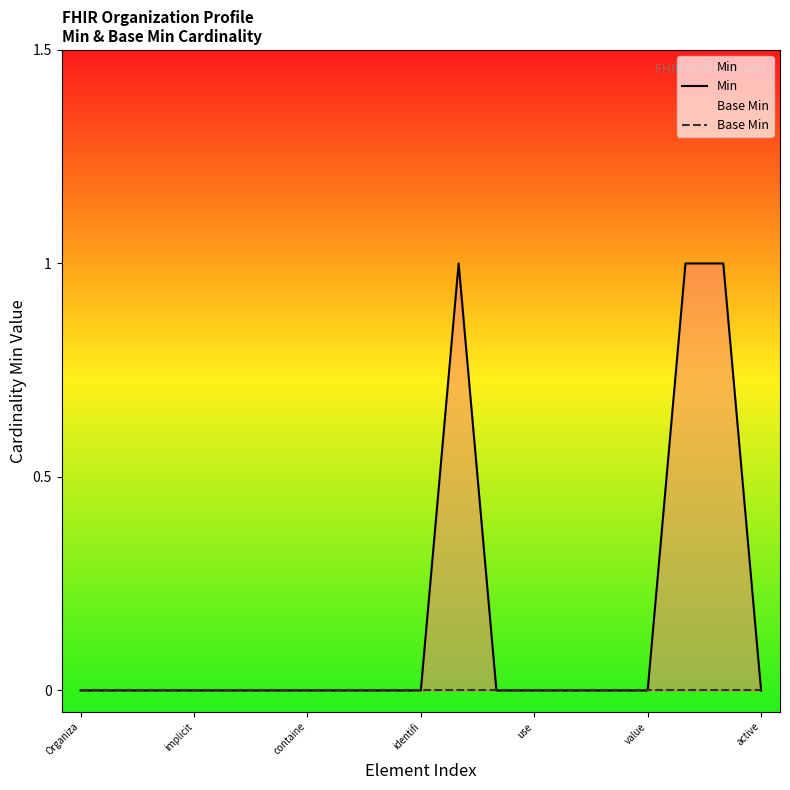

Where is Base Min nearest to the value 0?

Organiza